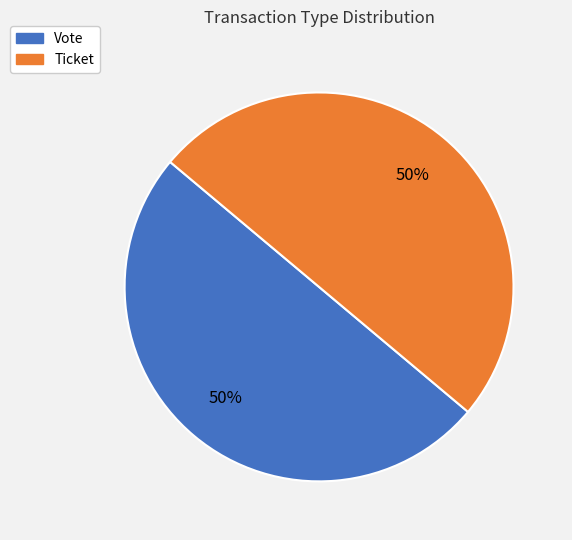

To the nearest percent, what is the average slice percentage?

50%